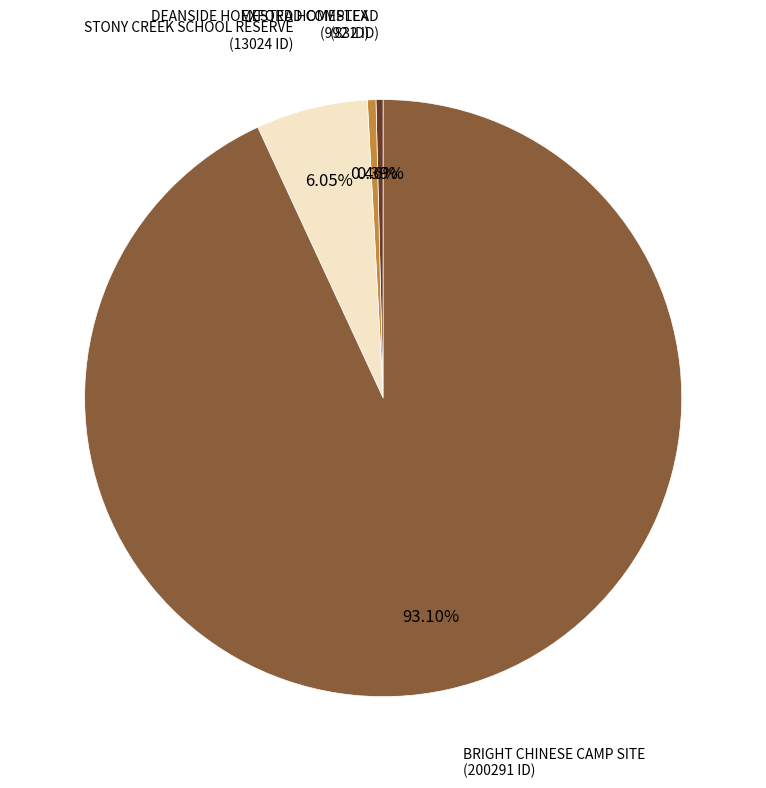

Approximately how many times larger is the value at EXFORD HOMESTEAD compared to DEANSIDE HOMESTEAD COMPLEX?

0.8